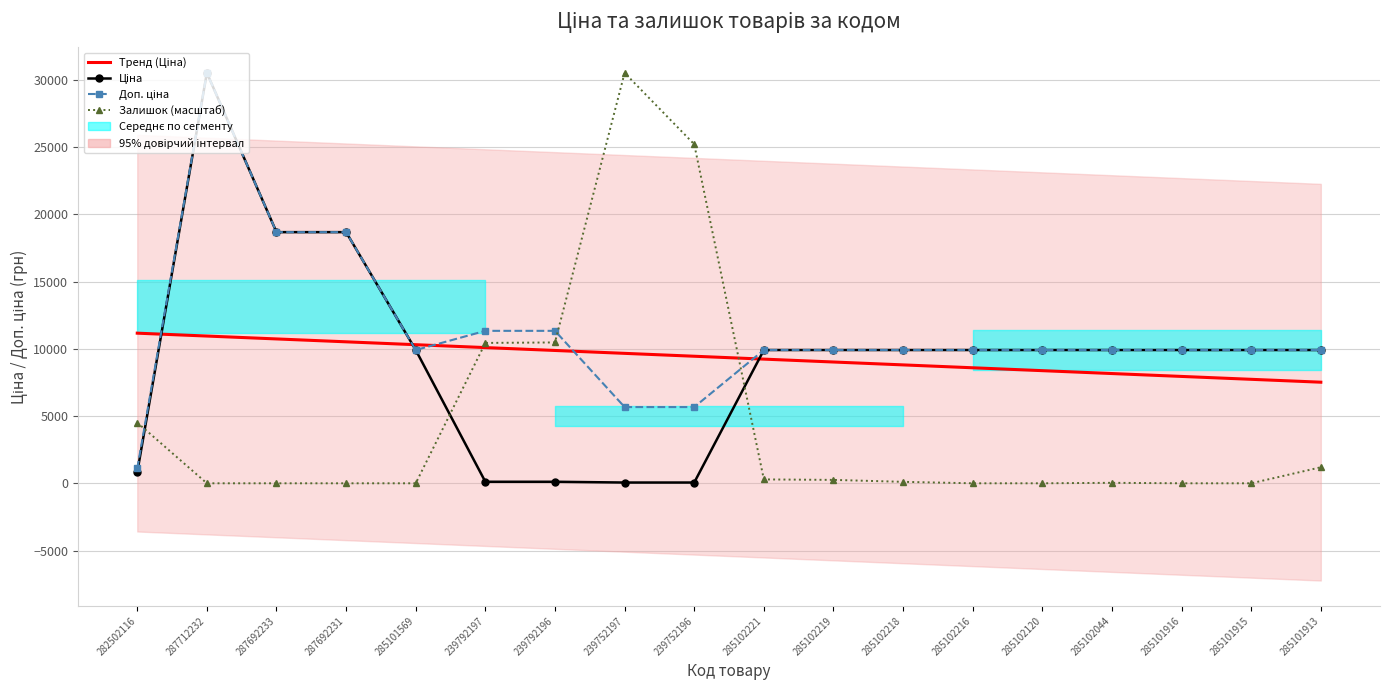

What position from the left is 285102221?

10